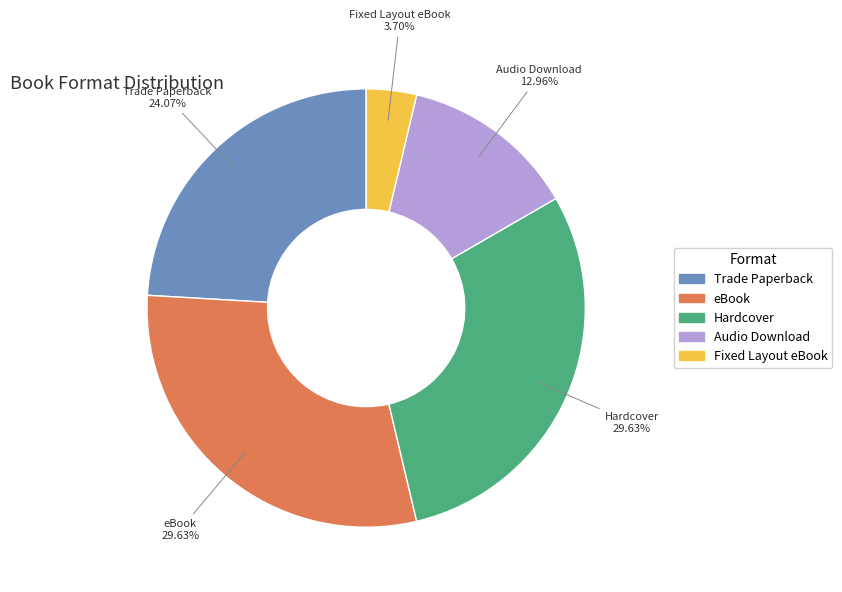

How many slices are in this pie chart?

5